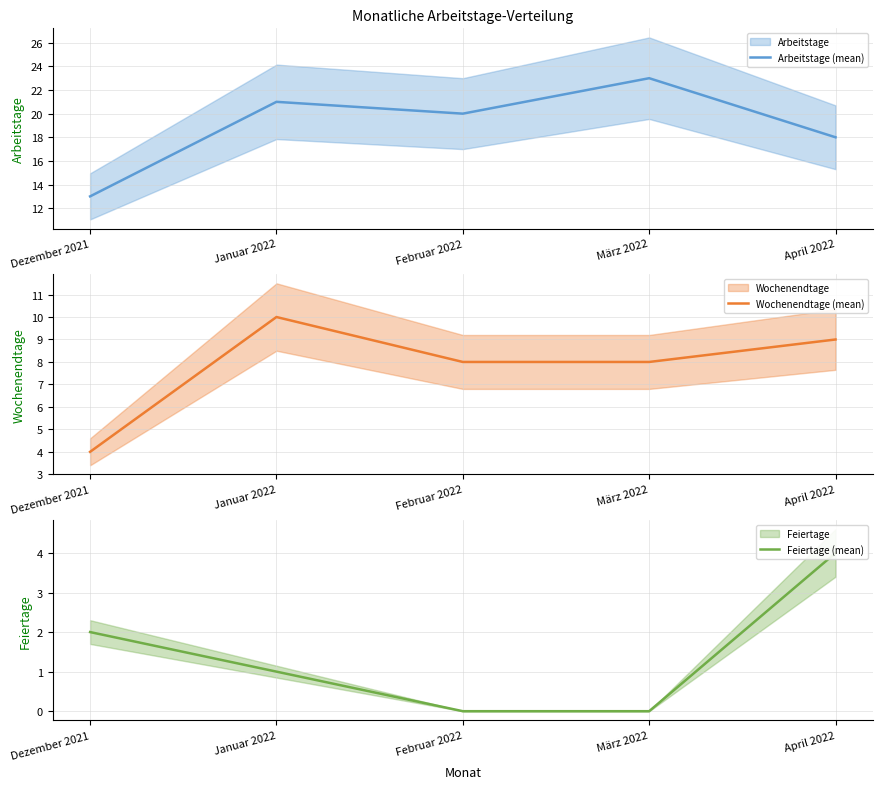

Reading left to right, list all the values displayed in this chart.

Arbeitstage (mean): Dezember 2021=13	Januar 2022=21	Februar 2022=20	März 2022=23	April 2022=18
Wochenendtage (mean): Dezember 2021=4	Januar 2022=10	Februar 2022=8	März 2022=8	April 2022=9
Feiertage (mean): Dezember 2021=2	Januar 2022=1	Februar 2022=0	März 2022=0	April 2022=4